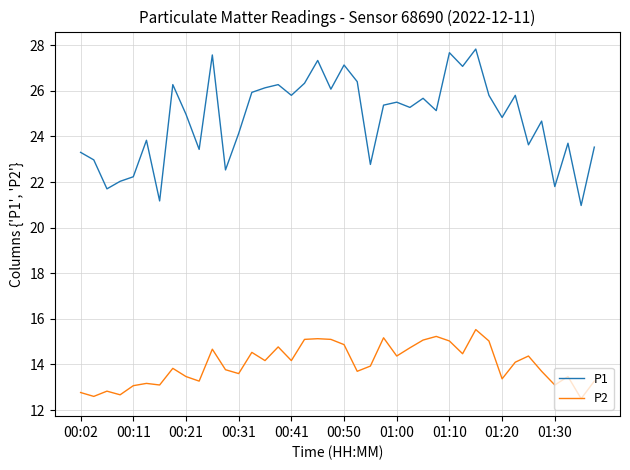

True or false: P1 and P2 intersect in this chart.

False